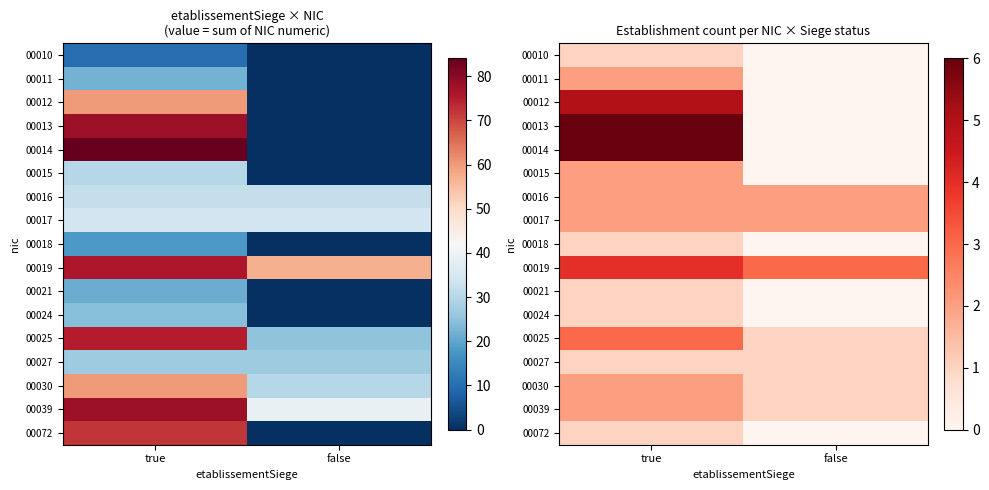

Is it true that 00019 equals 4 at true?

True